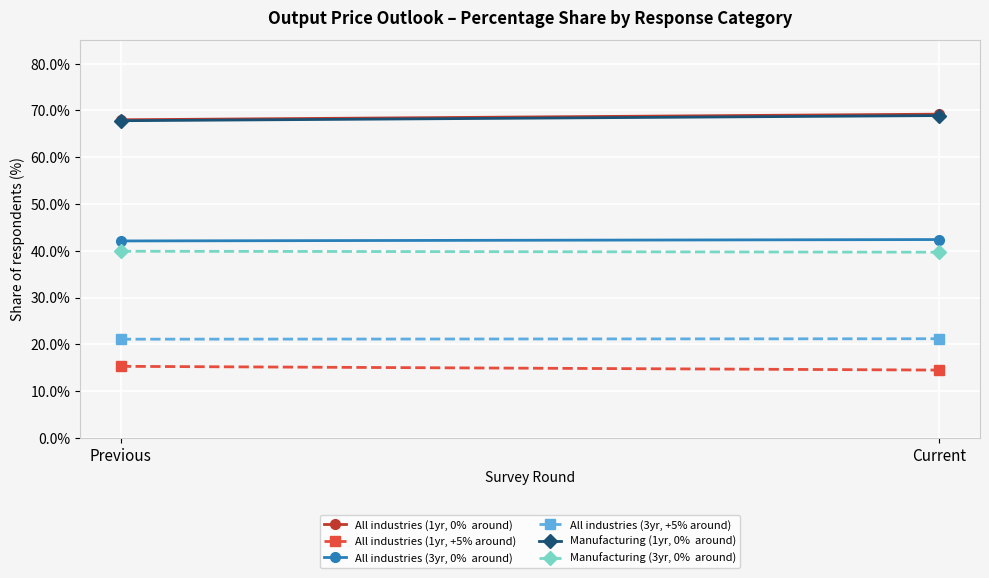

What is the maximum value for All industries (3yr, 0%  around)?

42.4